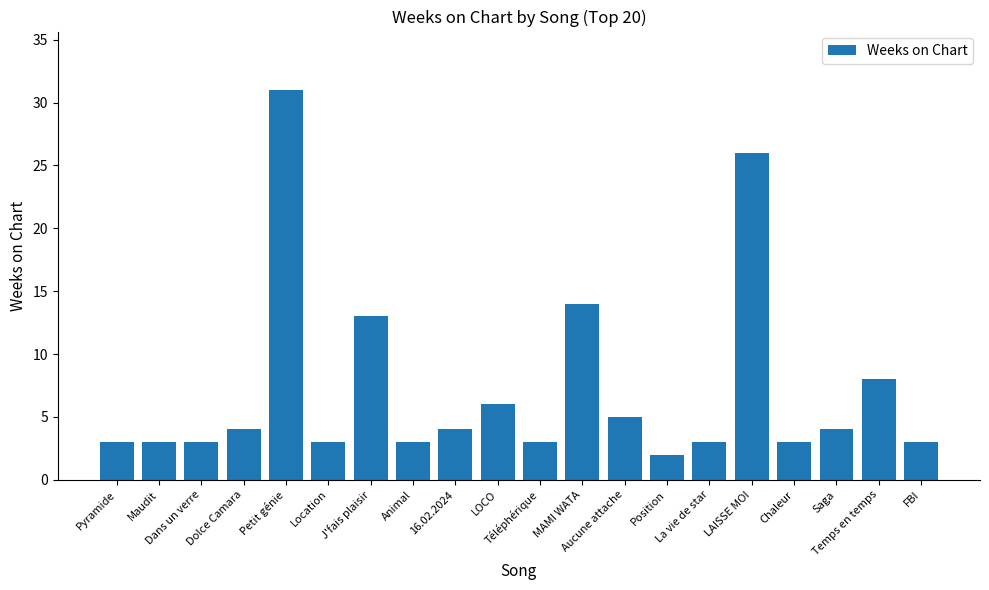

Reading left to right, transcribe all the data shown in this chart.

3	3	3	4	31	3	13	3	4	6	3	14	5	2	3	26	3	4	8	3